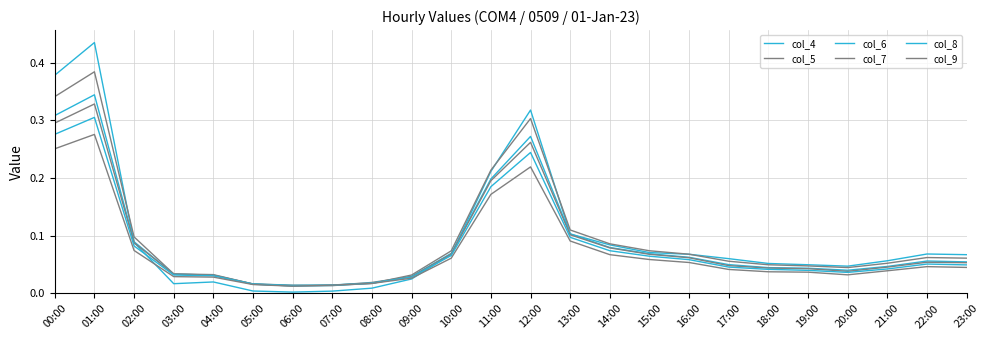

How many lines are shown in the chart?

6